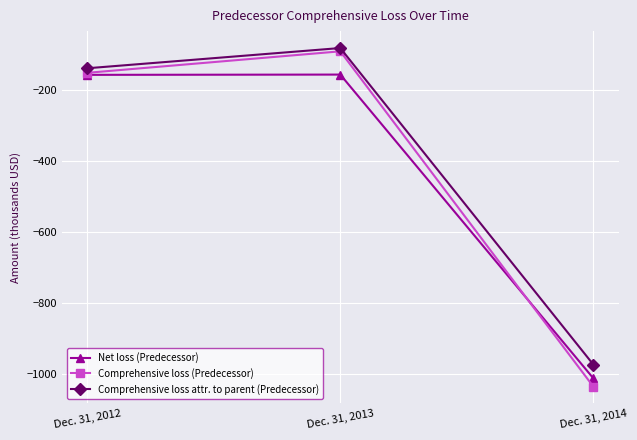

What is the sum of the Comprehensive loss (Predecessor) values at Dec. 31, 2013 and Dec. 31, 2014?

-1128.1